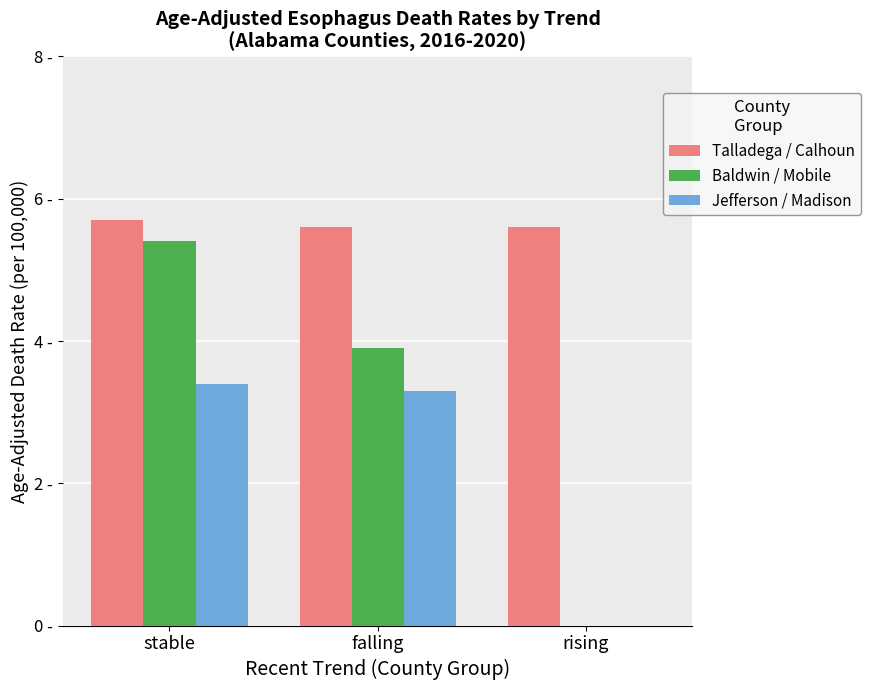

The Baldwin / Mobile series shows 2.5 at stable. True or false?

False